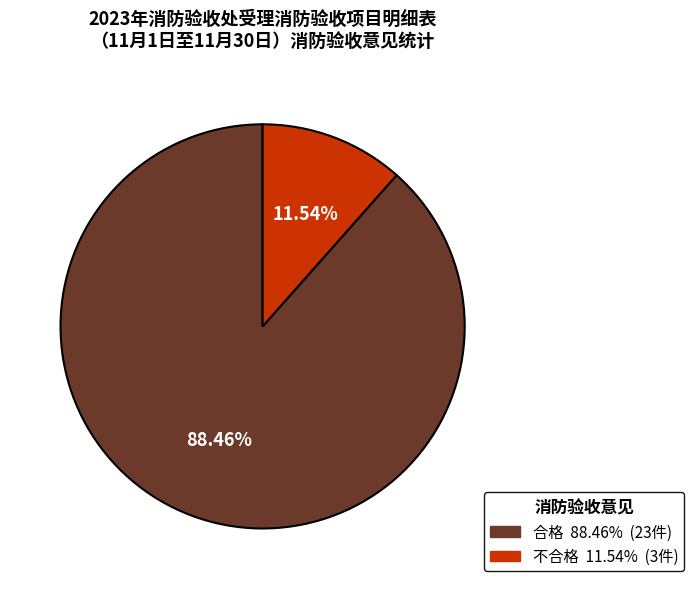

What is the smallest slice in the pie chart?

不合格